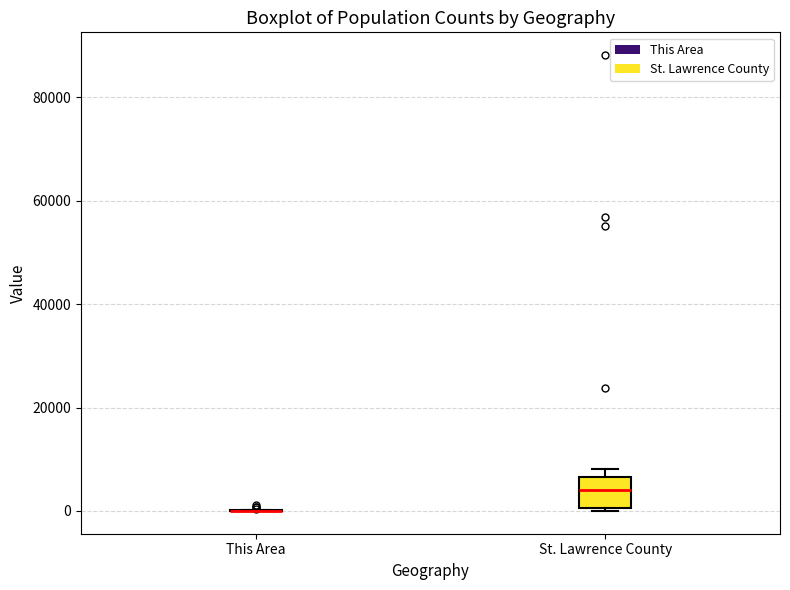

Reading left to right, transcribe this box plot: for each box, give where its median line is, the range the box spans, and where its two whiskers end, as read against the y-axis. The values are not printed on the chart, so give them approximately, as read against the axis.

This Area: box collapsed to a line at 0, whiskers 0 to 0
St. Lawrence County: median 4000, box 0 to 6000, whiskers 0 to 8000